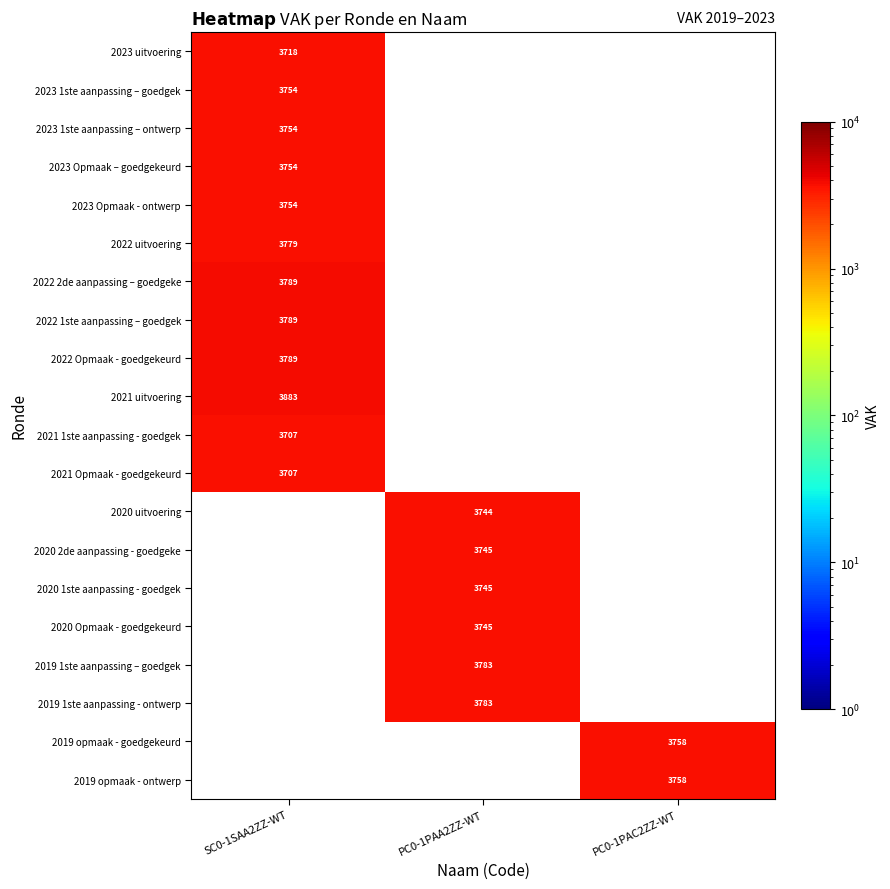

True or false: 2019 1ste aanpassing – goedgek has a value of 3783 at PC0-1PAA2ZZ-WT.

True